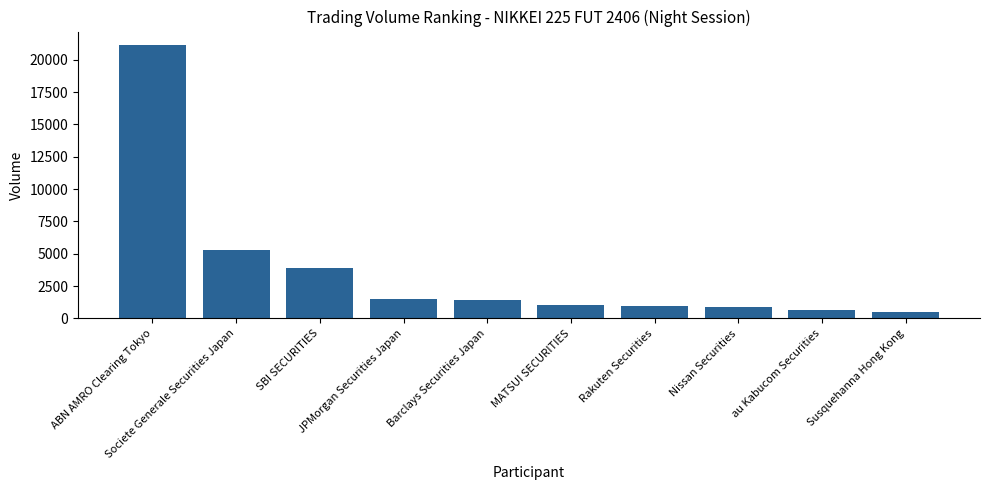

What is the minimum value shown in the chart?

526